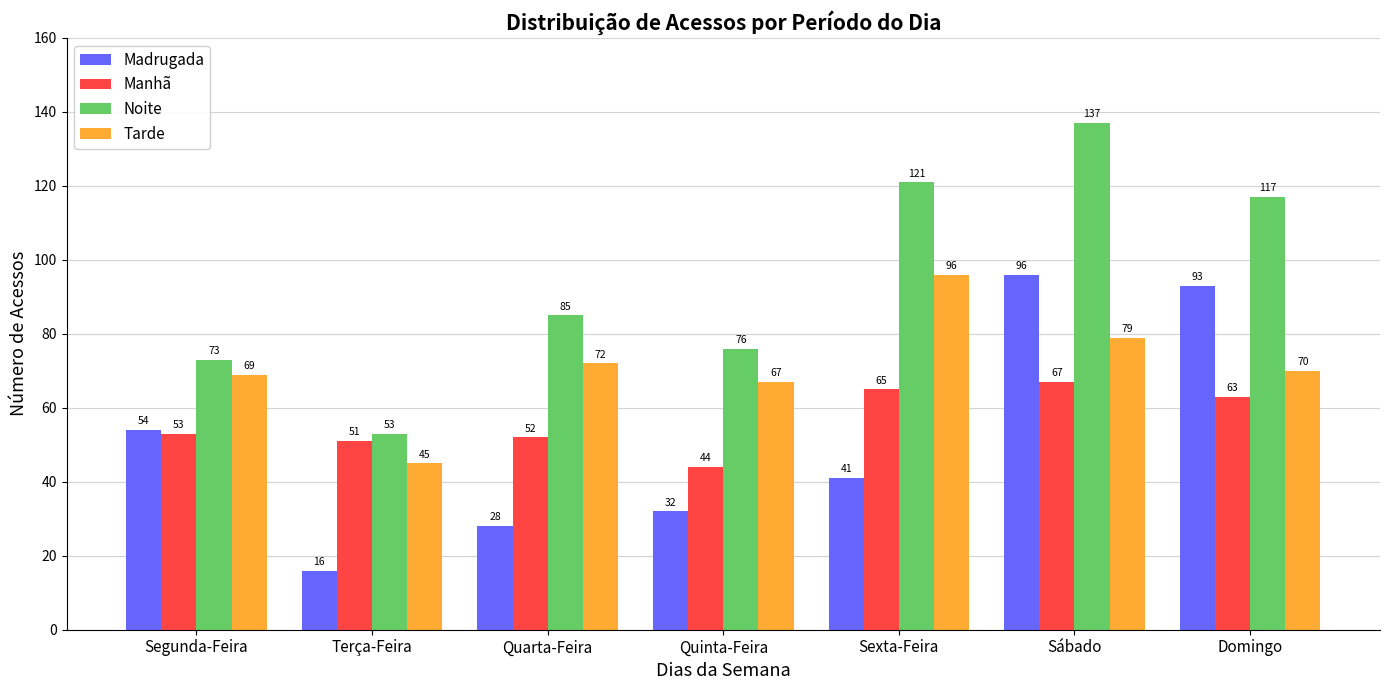

What are all the series names shown in the legend?

Madrugada, Manhã, Noite, Tarde